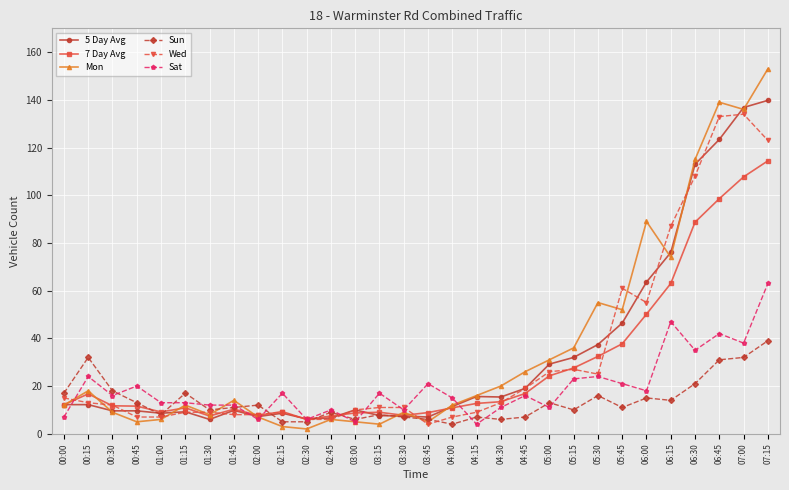

What is the value of the Sat point at the 7th from the left?

12.0